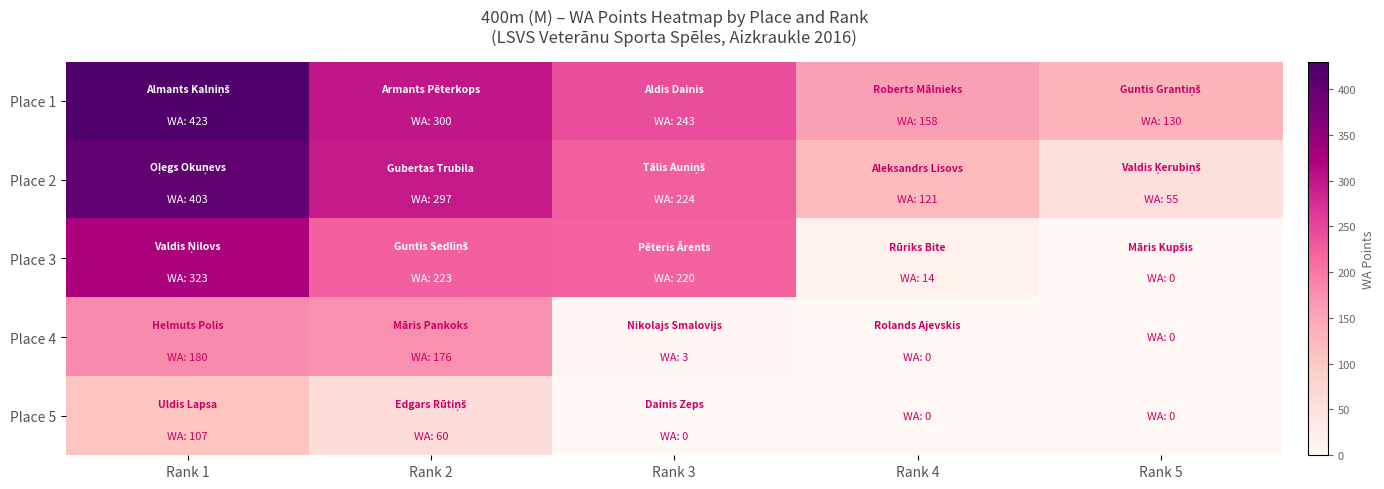

At how many categories does at least one series exceed 319?

1